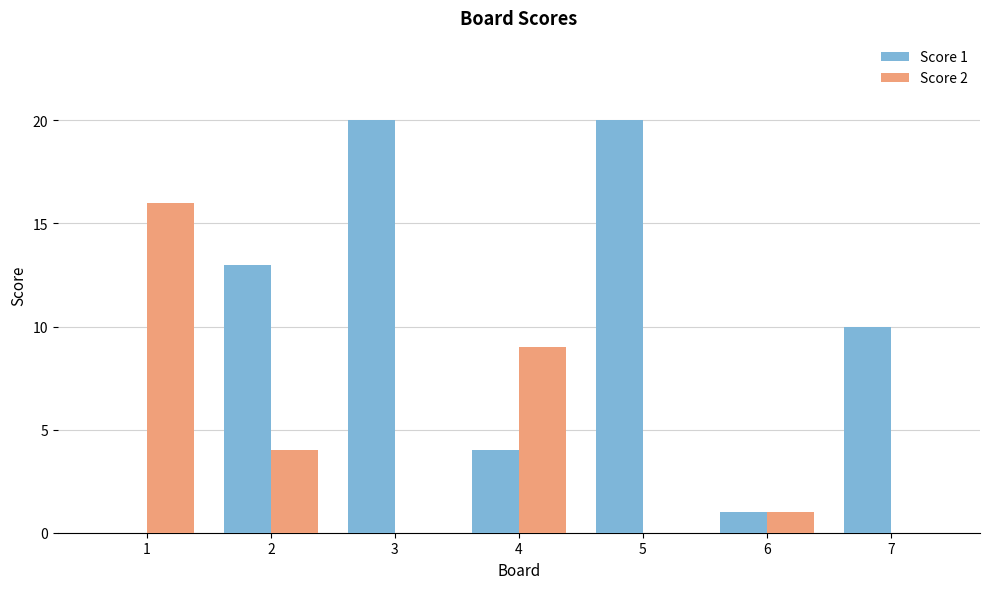

Is it true that Score 2 equals 16 at 1?

True